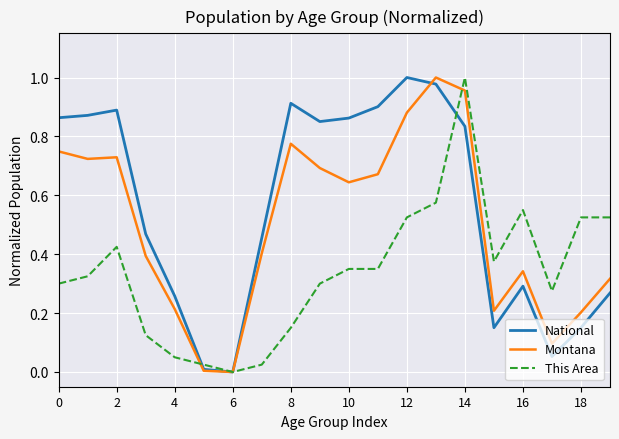

Which series has the largest total across all categories?

National